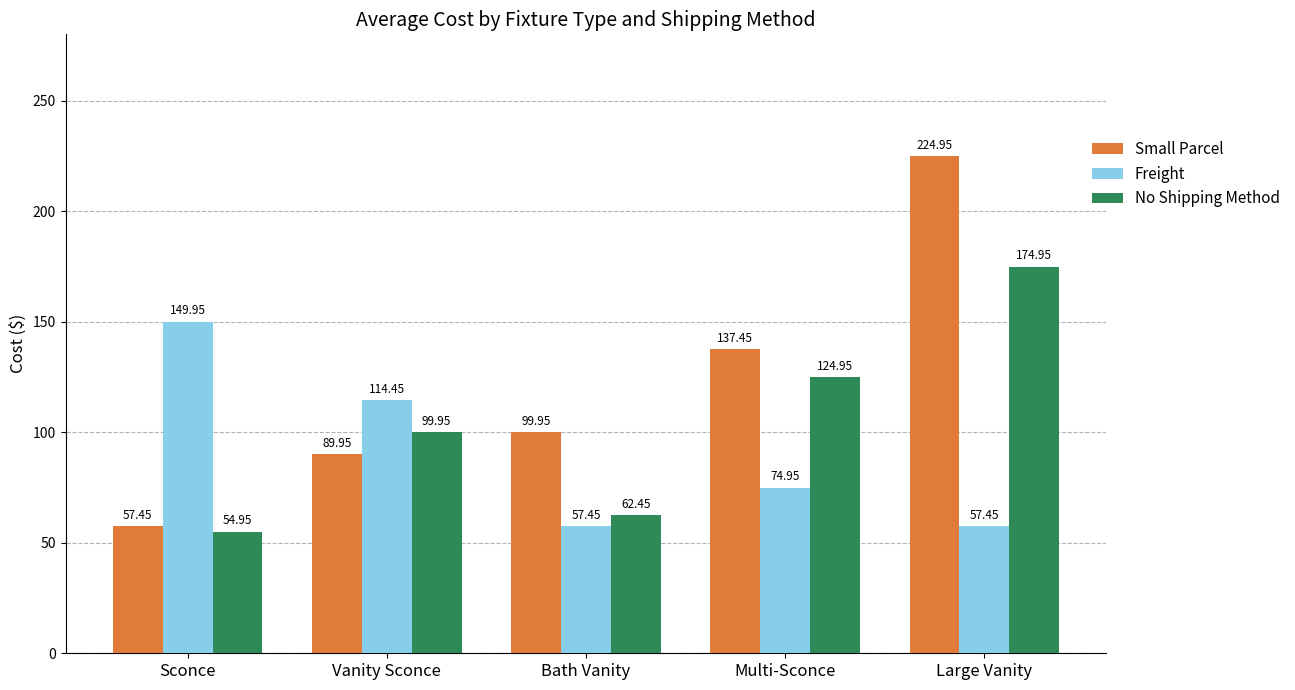

What is the spread (max minus min) of values at Multi-Sconce?

62.5